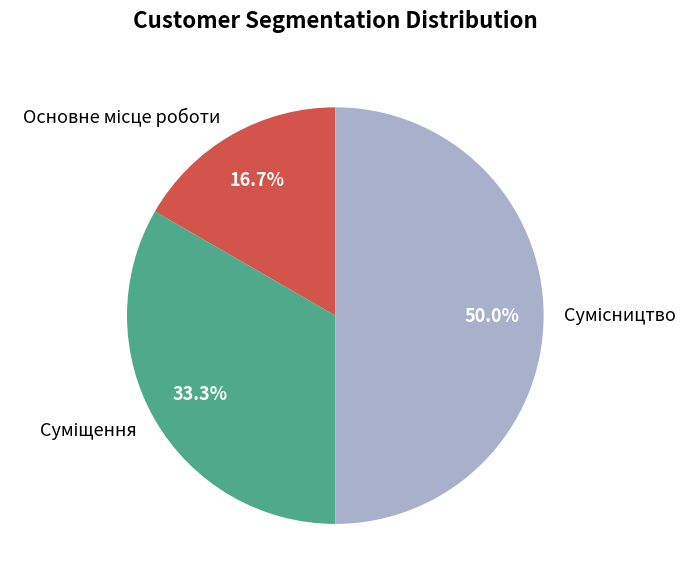

How many segments does this pie chart have?

3